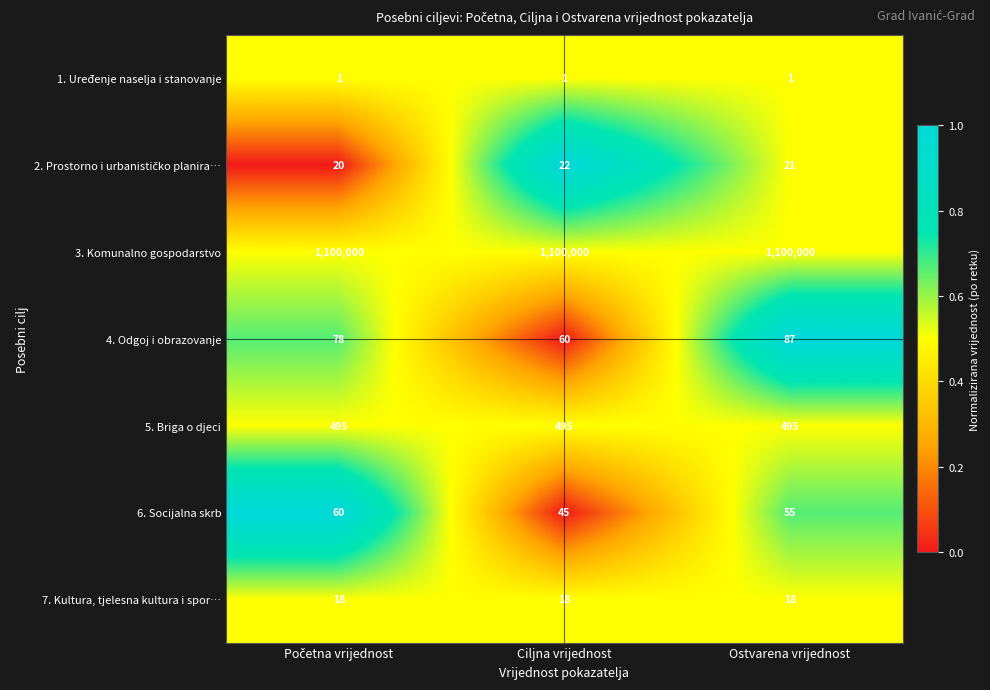

What is the greatest value displayed?

1100000